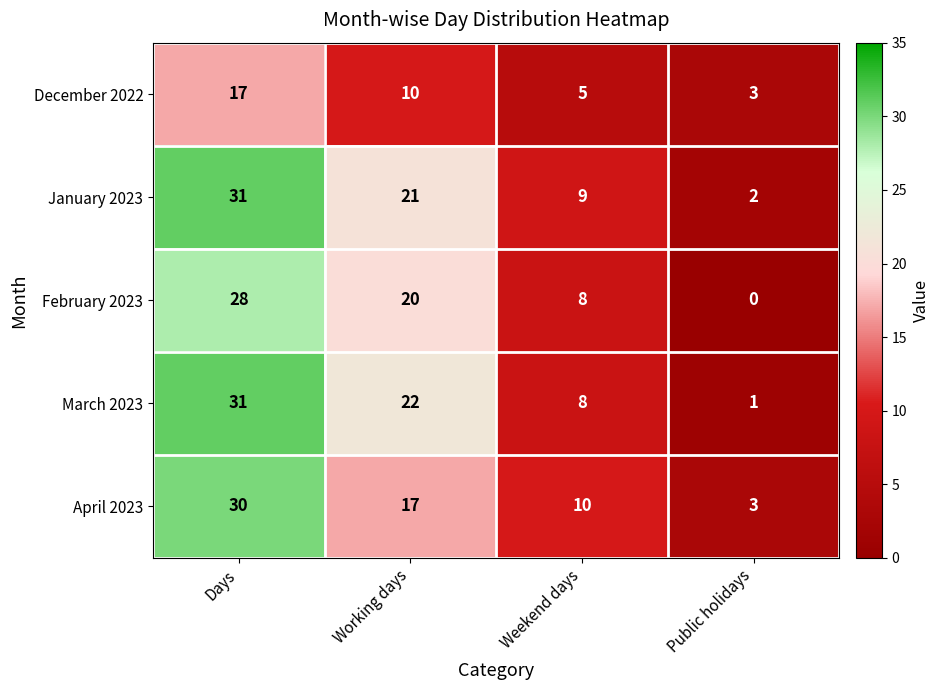

Which label corresponds to the smallest value in the chart?

Public holidays